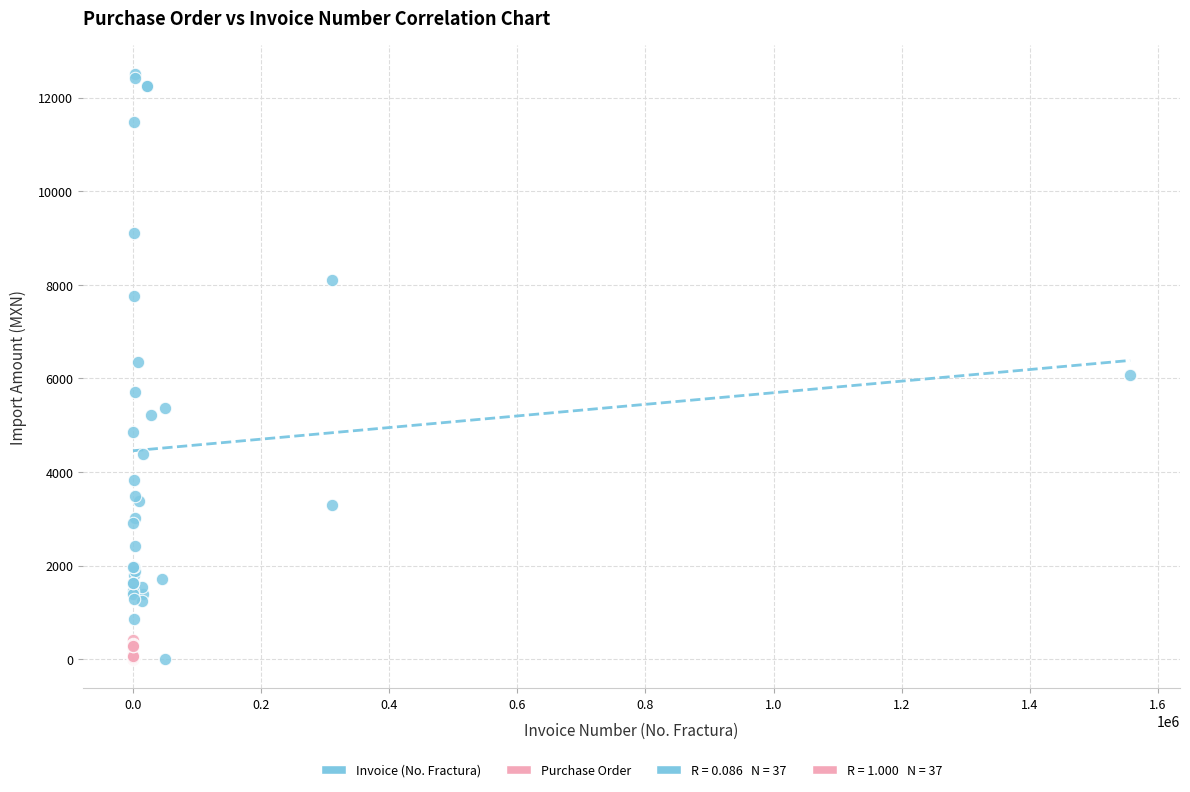

Which series has the largest Y range (max minus min)?

Invoice (No. Fractura)